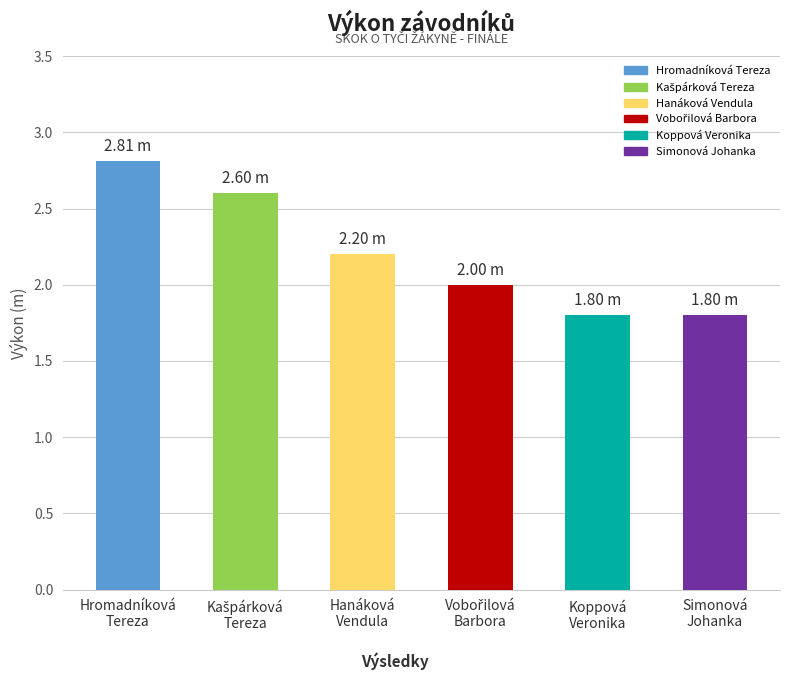

True or false: the data shows 2.4 at Simonová
Johanka.

False